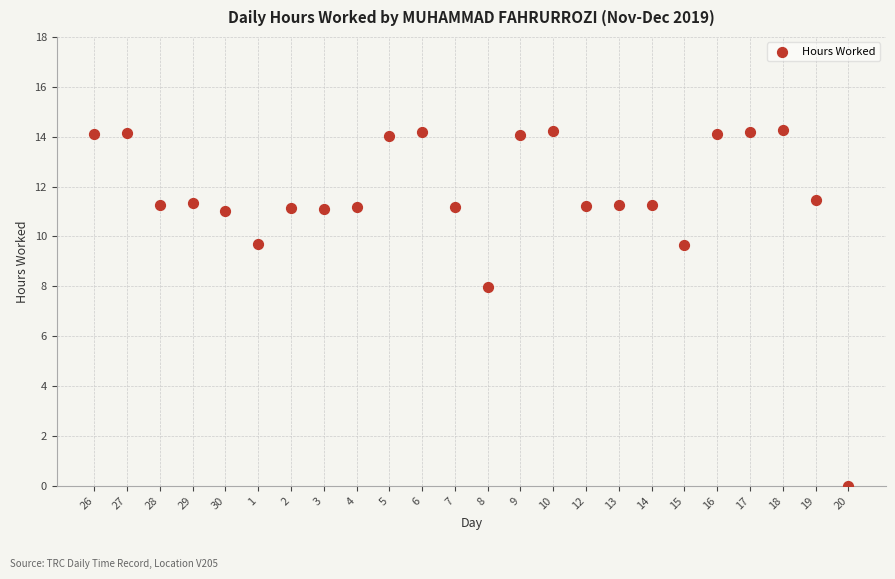

What is the range of Y values (max minus min)?

14.3